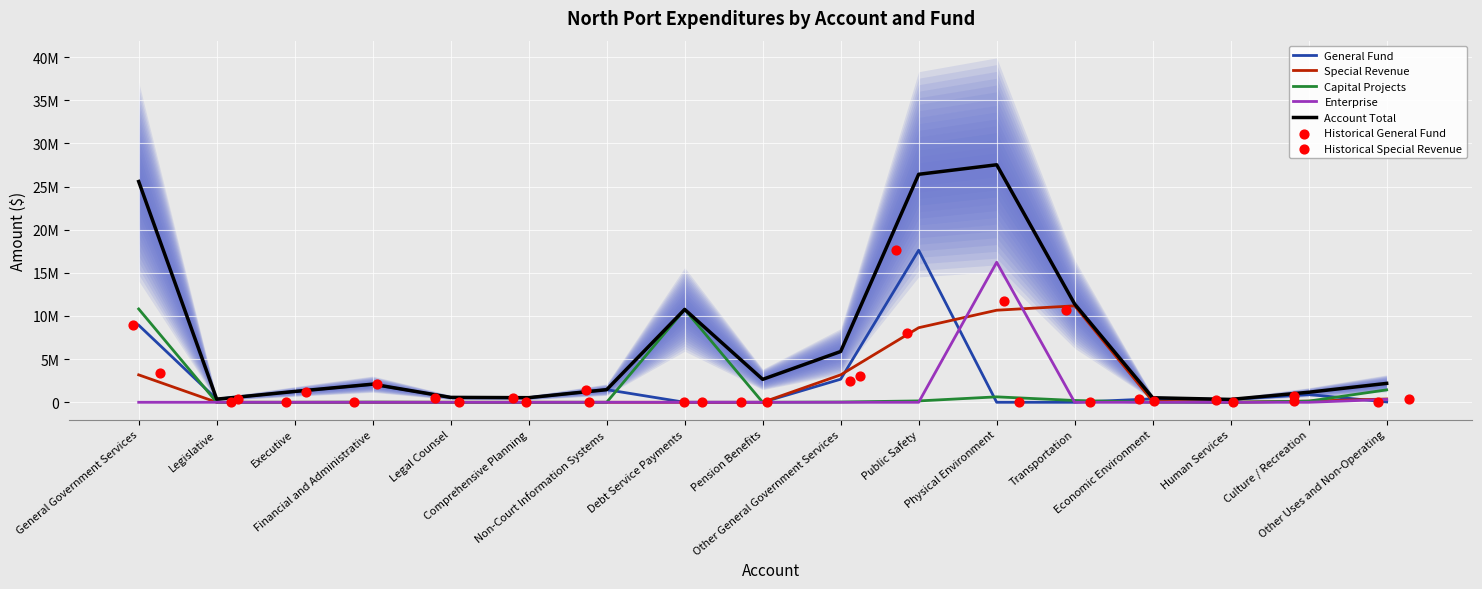

Which series has the largest total across all categories?

Account Total